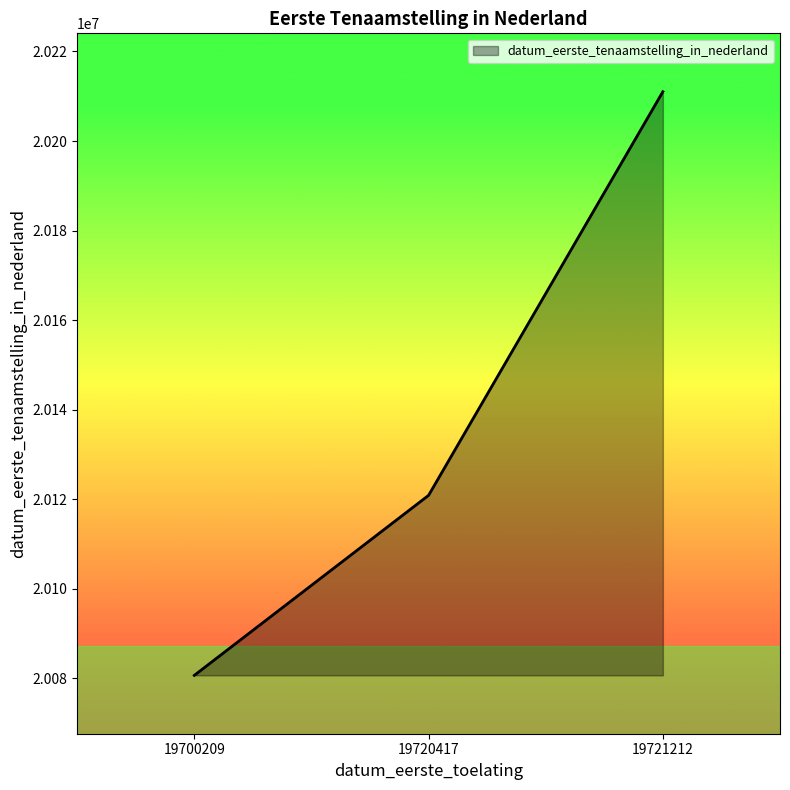

Reading left to right, list all the values displayed in this chart.

19700209=20080611	19720417=20120829	19721212=20211017